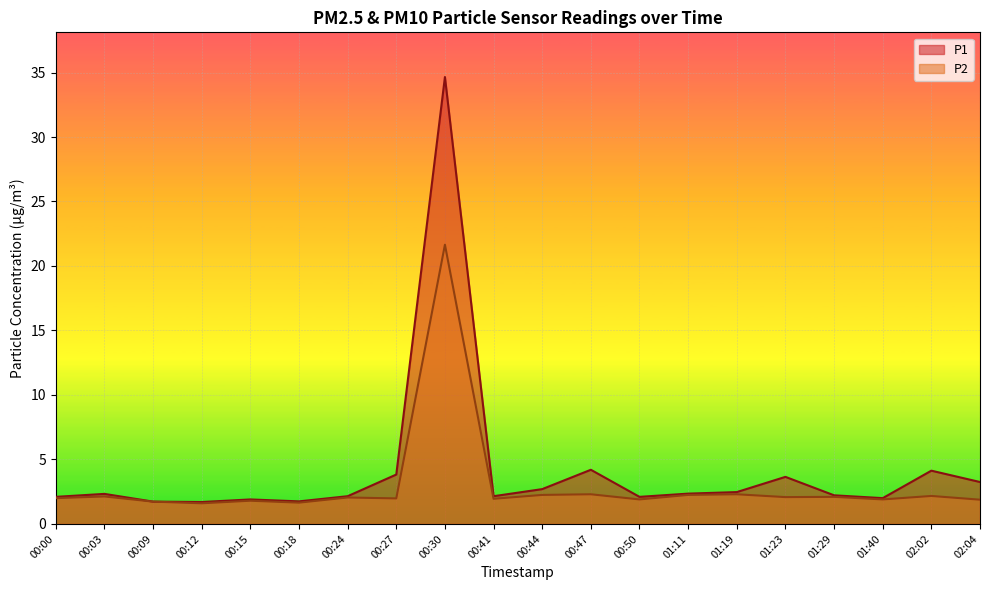

Reading left to right, extract all data points from this chart.

P1: 2.1	2.3	1.7	1.7	1.9	1.8	2.1	3.8	34.6	2.1	2.7	4.2	2.1	2.4	2.5	3.6	2.2	2.0	4.1	3.2
P2: 2.0	2.1	1.7	1.6	1.8	1.6	2.0	2.0	21.6	1.9	2.2	2.3	1.9	2.2	2.3	2.1	2.1	1.9	2.2	1.9